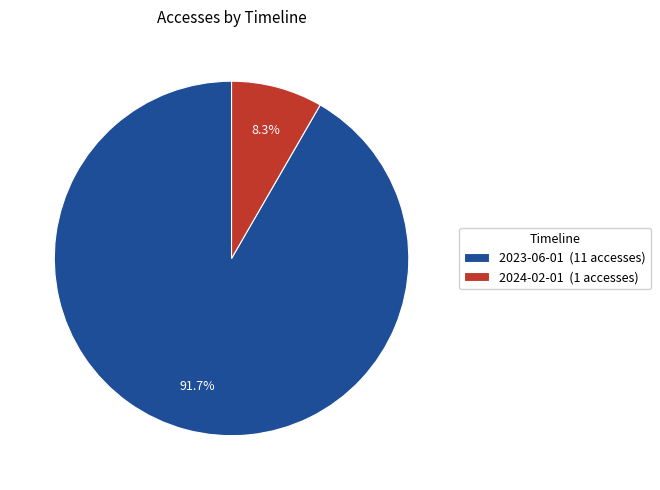

To the nearest percent, what is the difference between the 2023-06-01 and 2024-02-01 slice percentages?

83%